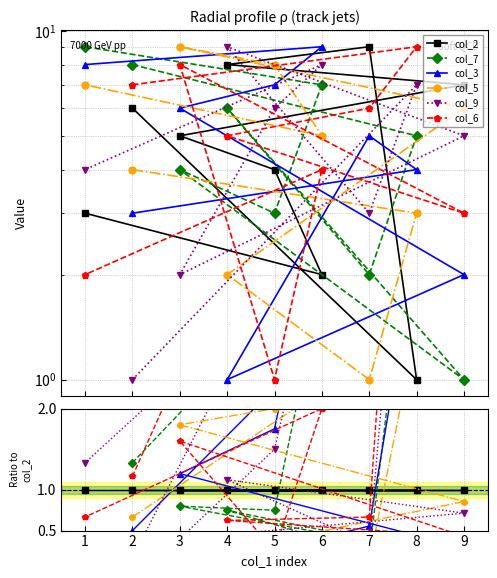

At which category does col_5 reach its first local valley?

7